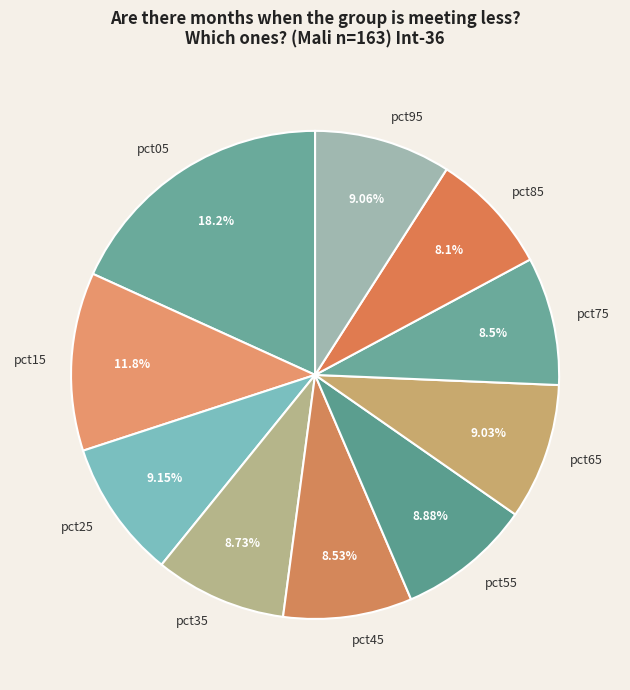

What is the largest slice in the pie chart?

pct05